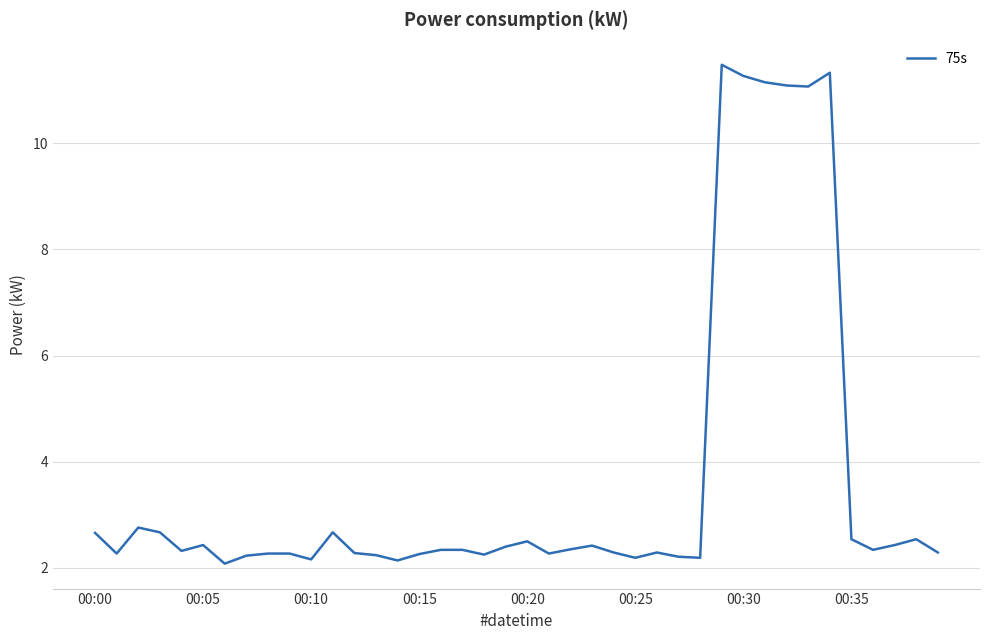

What is the smallest value displayed?

2.1